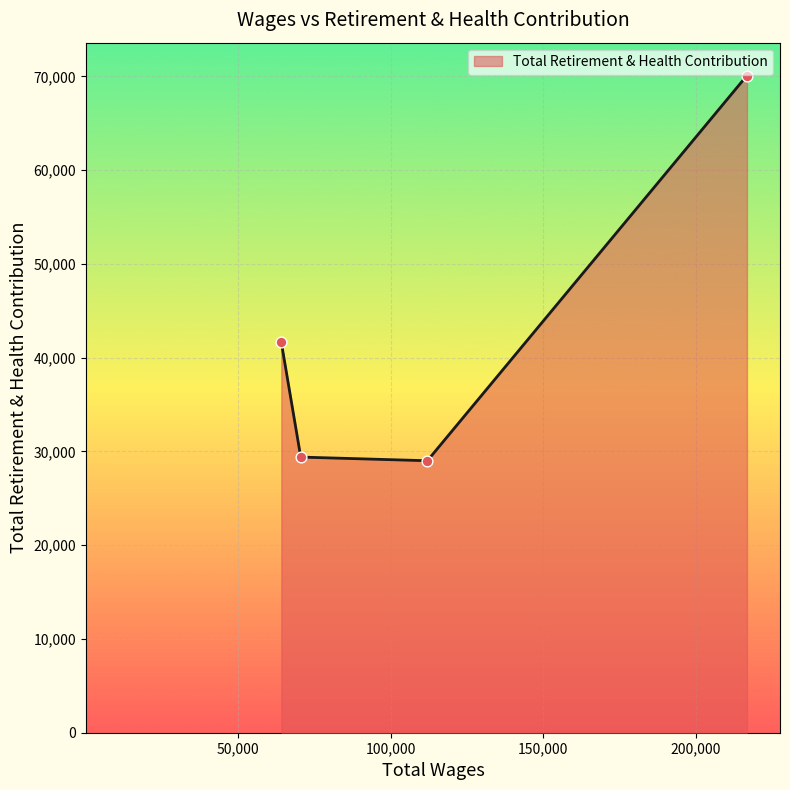

What is the average value?

42531